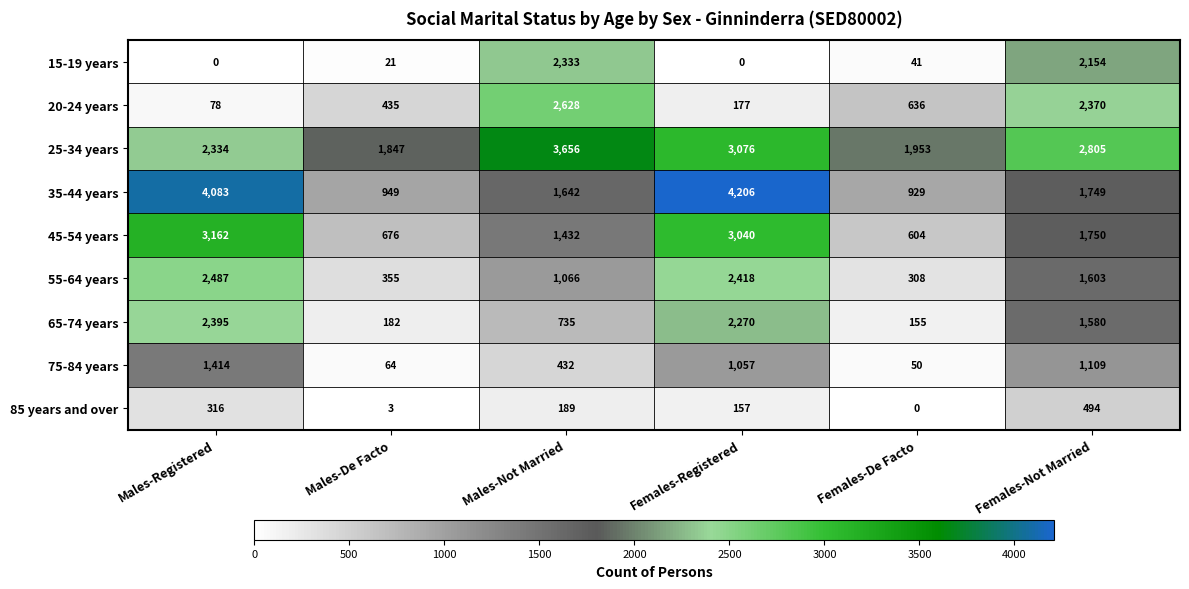

What is the lowest value of the 20-24 years series?

78